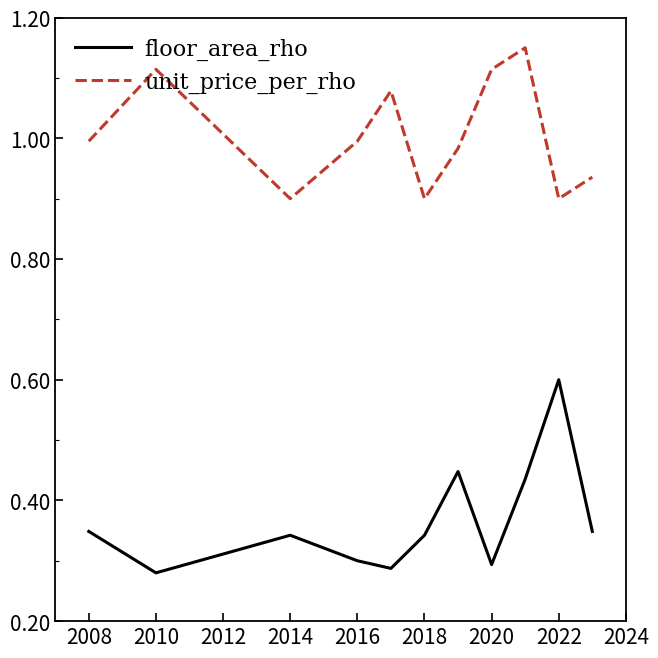

List the series in order of their peak value, highest first.

unit_price_per_rho, floor_area_rho